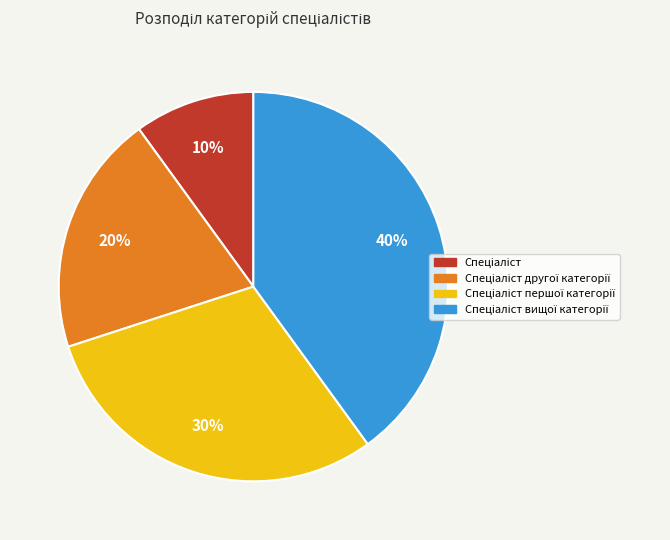

Is there a majority slice in this chart?

No